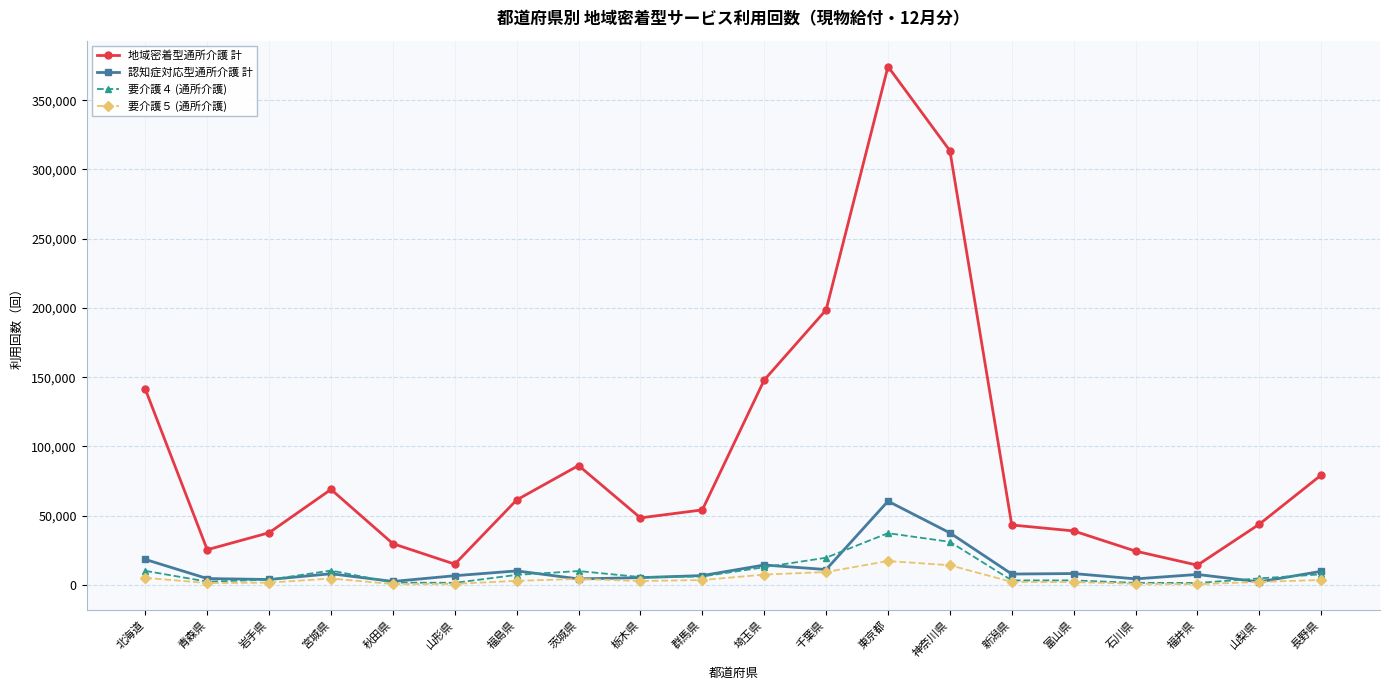

What is the label of the 20th point from the left?

長野県